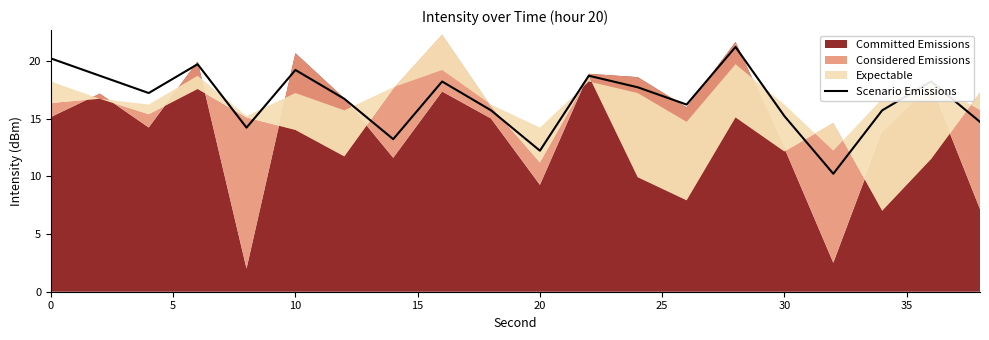

True or false: Scenario Emissions has a value of 15.2 at 30.

True